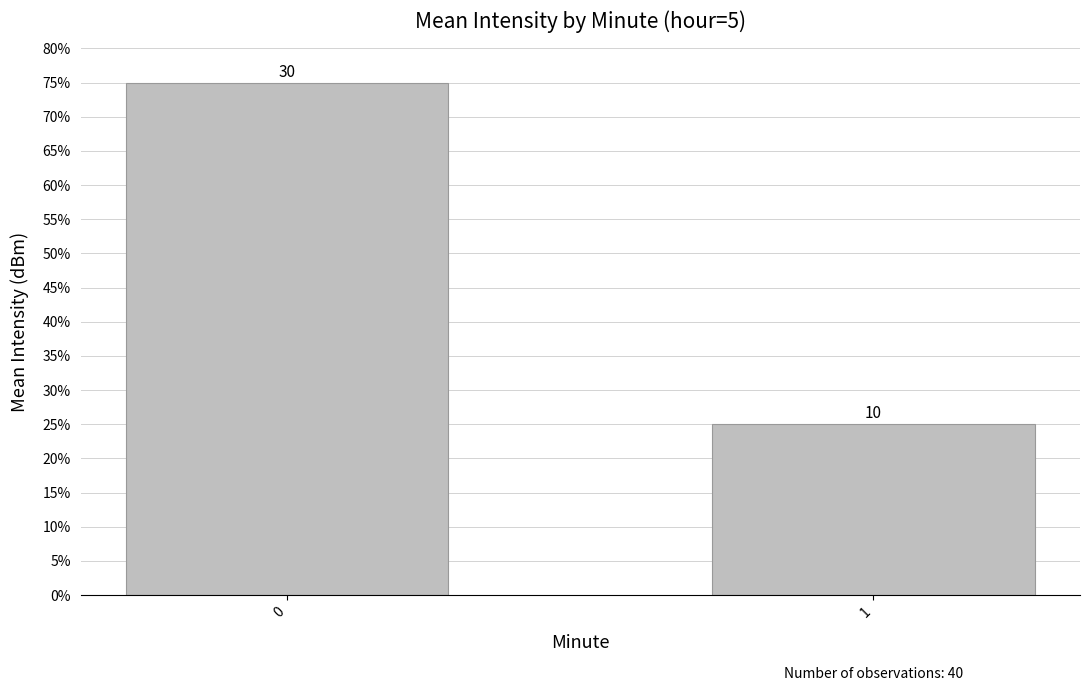

What is the sum of all values?

1.0